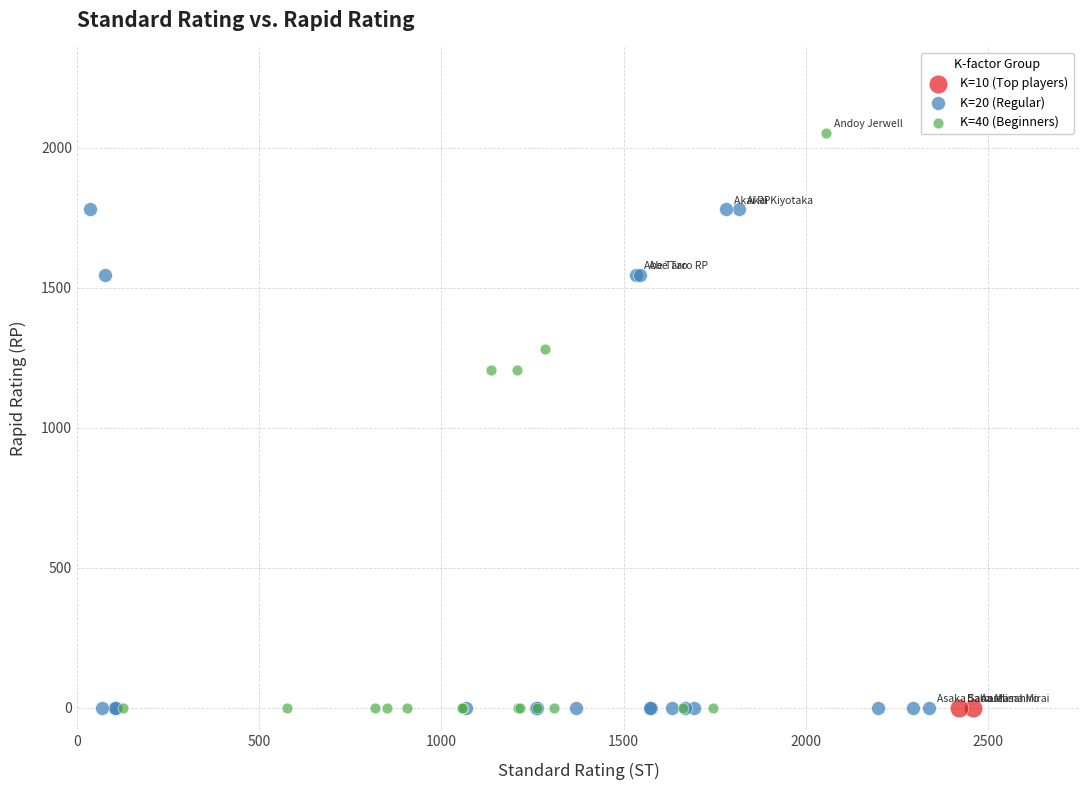

What are all the series names shown in the legend?

K=10 (Top players), K=20 (Regular), K=40 (Beginners)